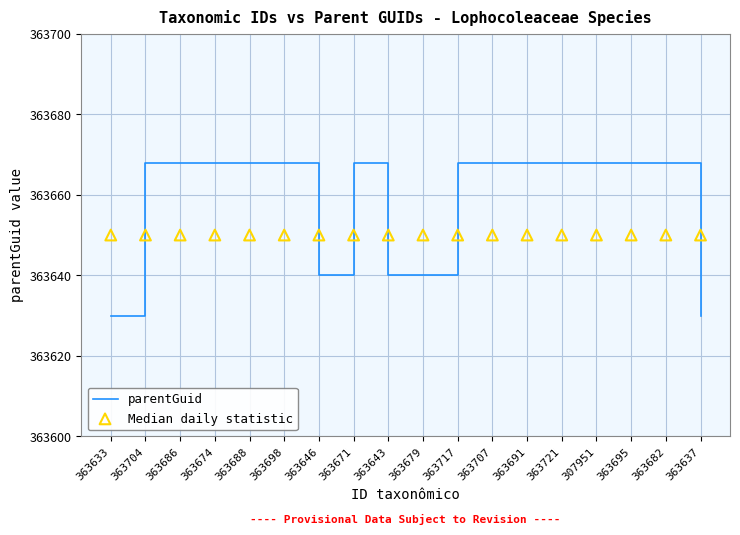

Which series contains the highest Y value?

parentGuid